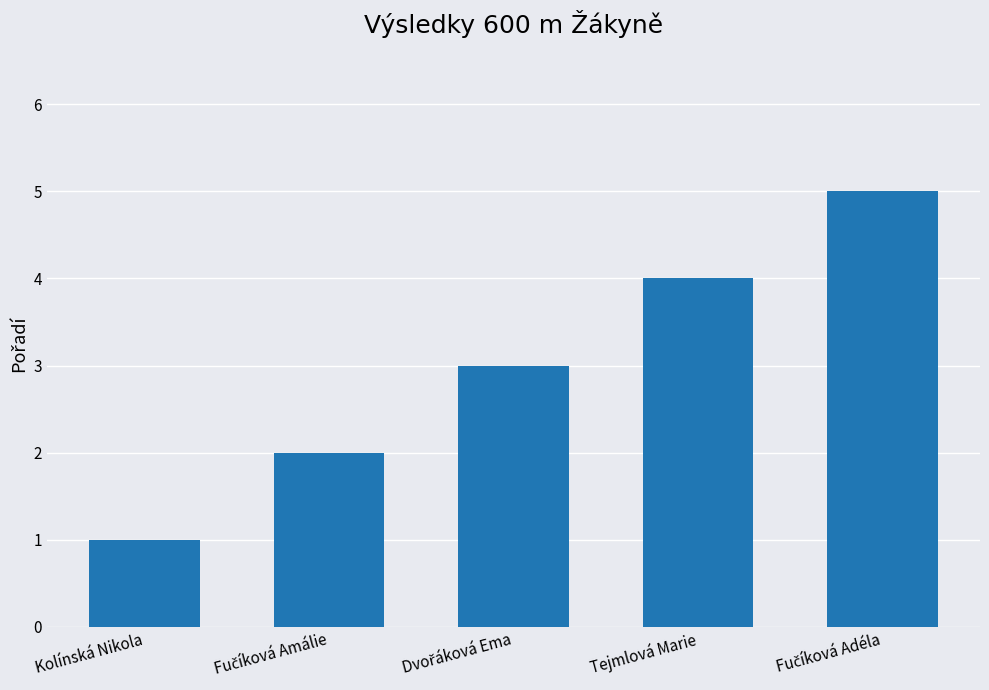

What is the average value?

3